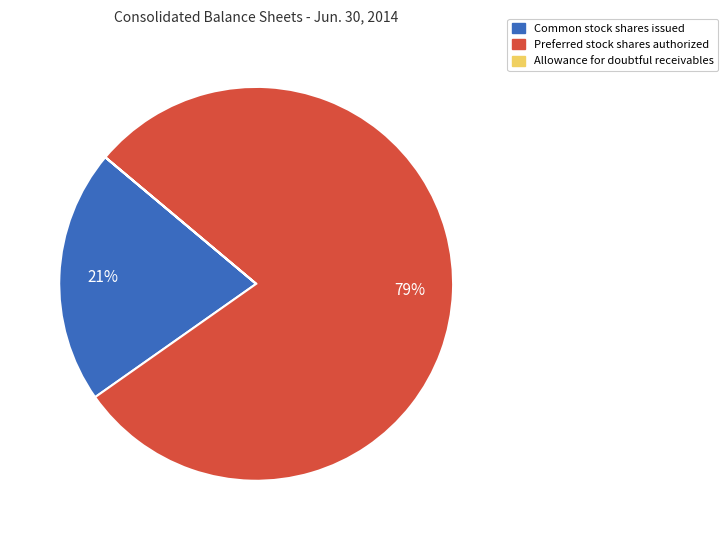

What is the majority slice?

Preferred stock shares authorized